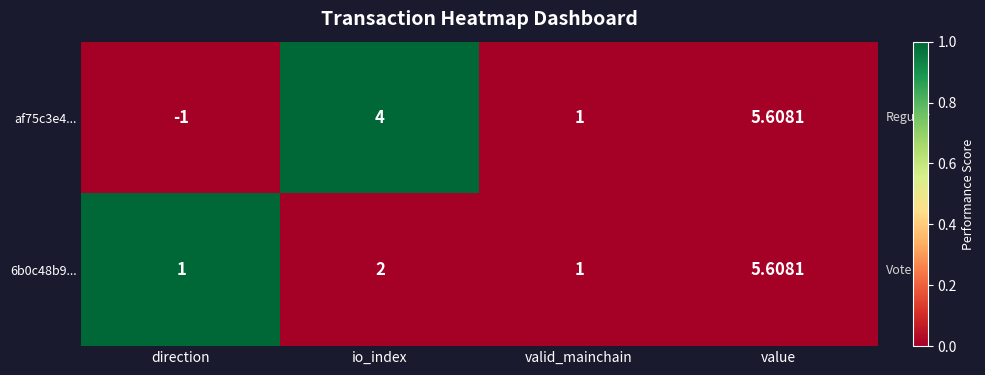

Which series has the widest spread of values?

af75c3e4...